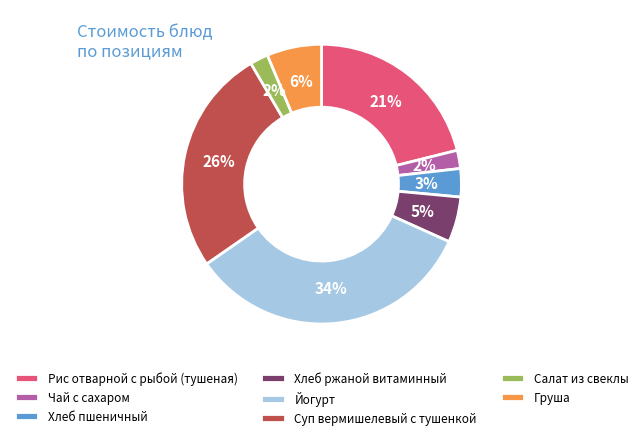

How many segments does this pie chart have?

8